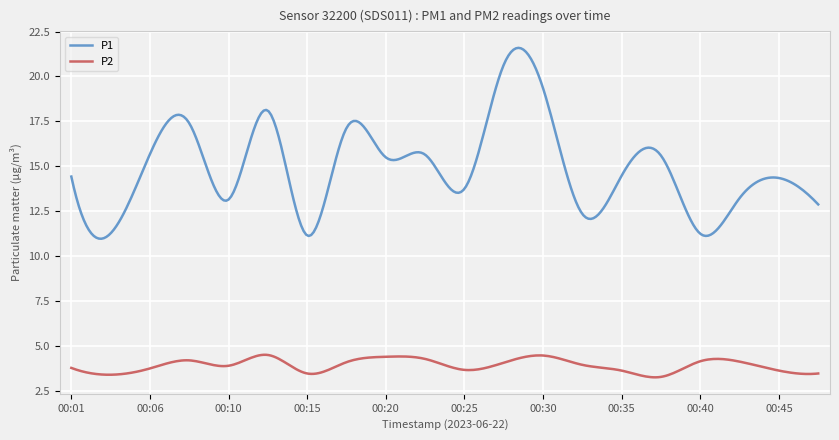

Rank the series by their maximum value, from lowest to highest.

P2, P1